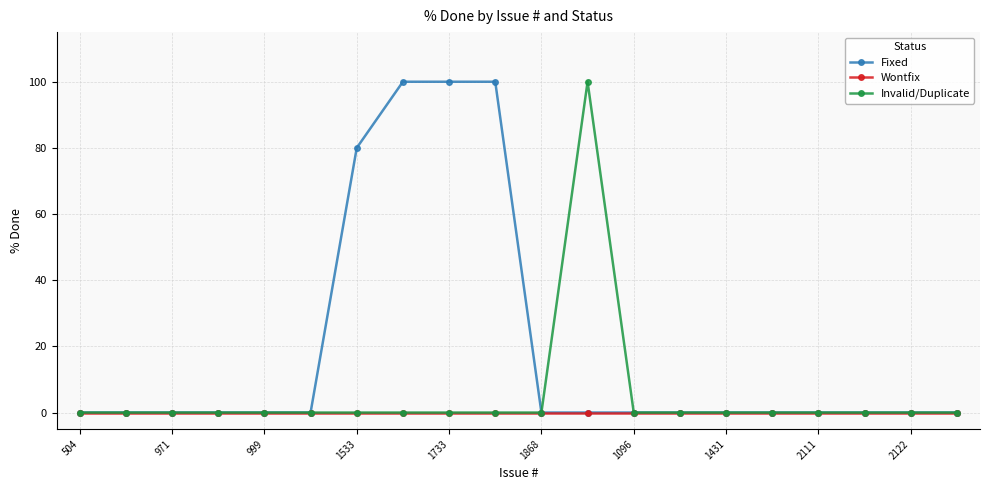

At how many categories does at least one series exceed 35?

5